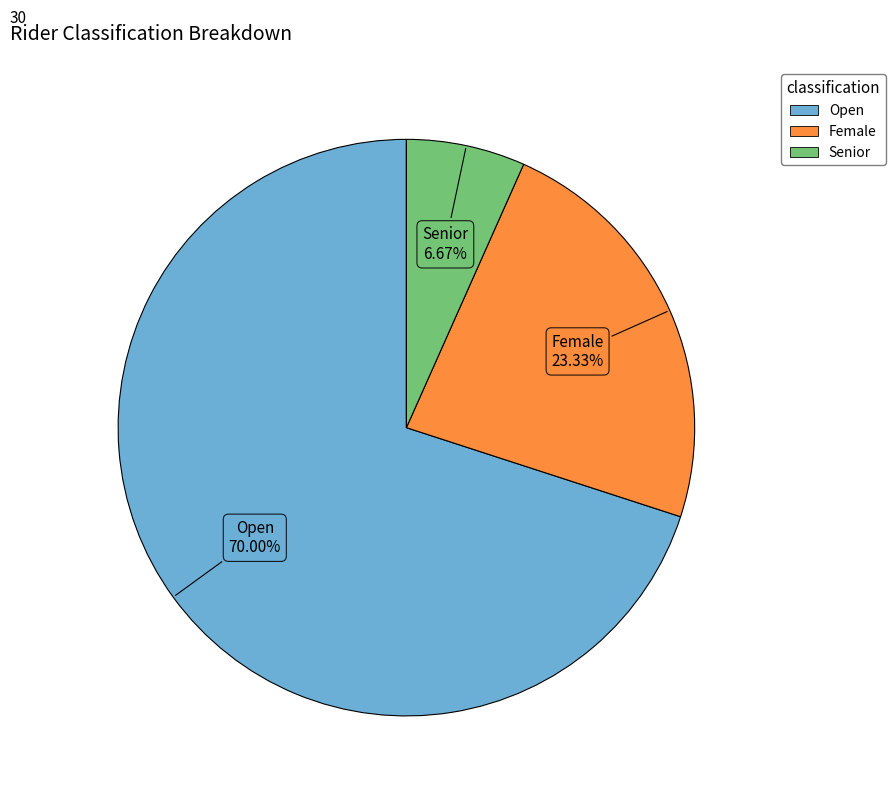

To the nearest percent, what is the average slice percentage?

33%